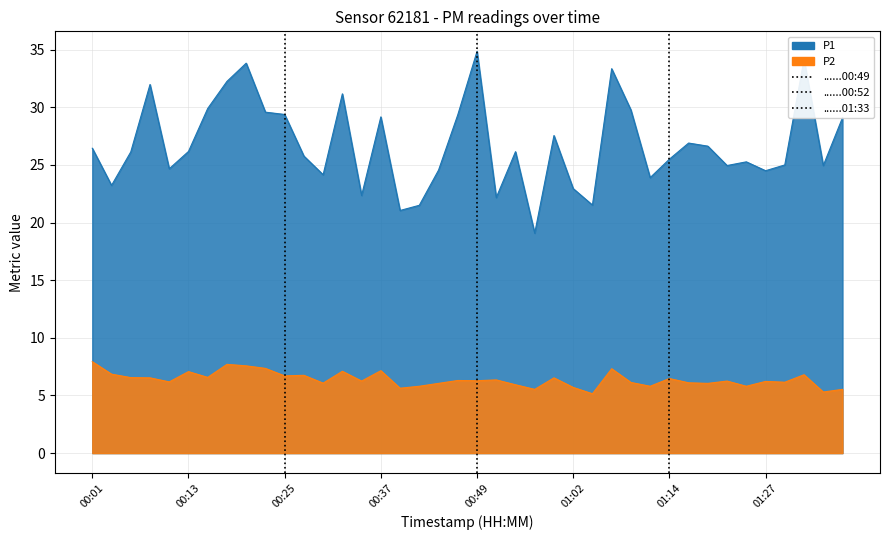

Does the chart have visible grid lines?

Yes